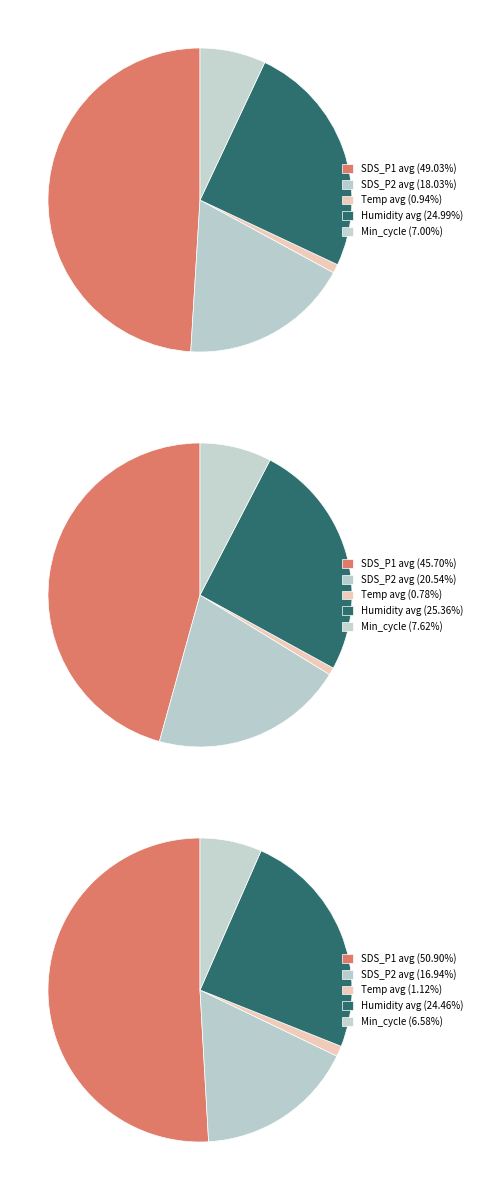

Between SDS_P2 and SDS_P1, which is larger?

SDS_P1